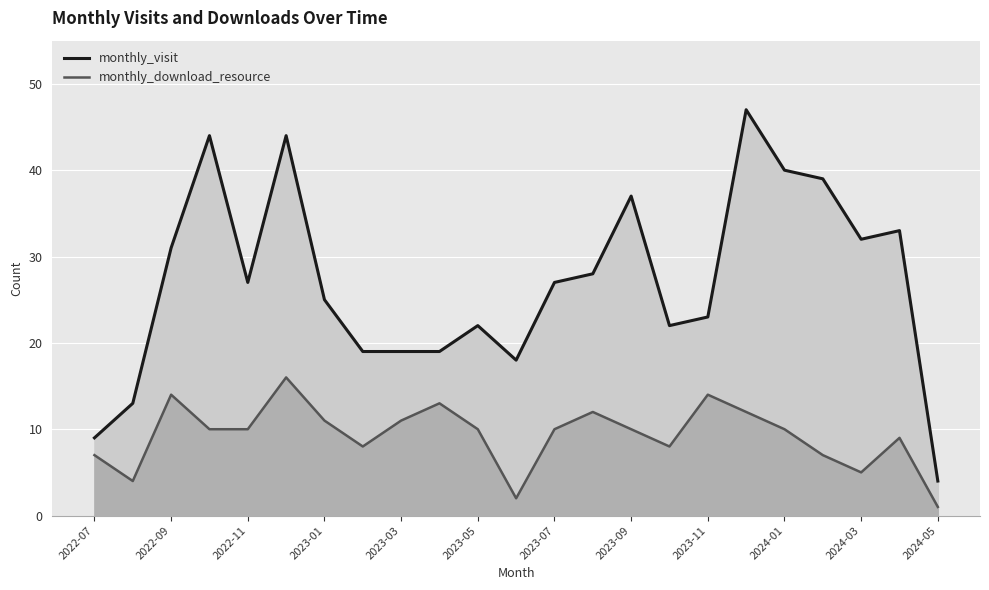

How many data points does each series have?

23